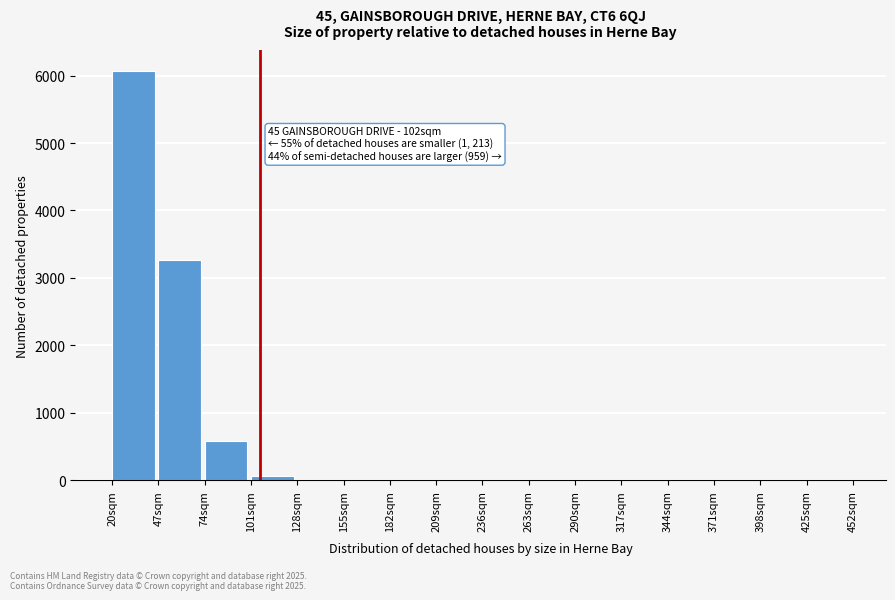

Over which range of the x-axis is the bar tallest?

20 to 47